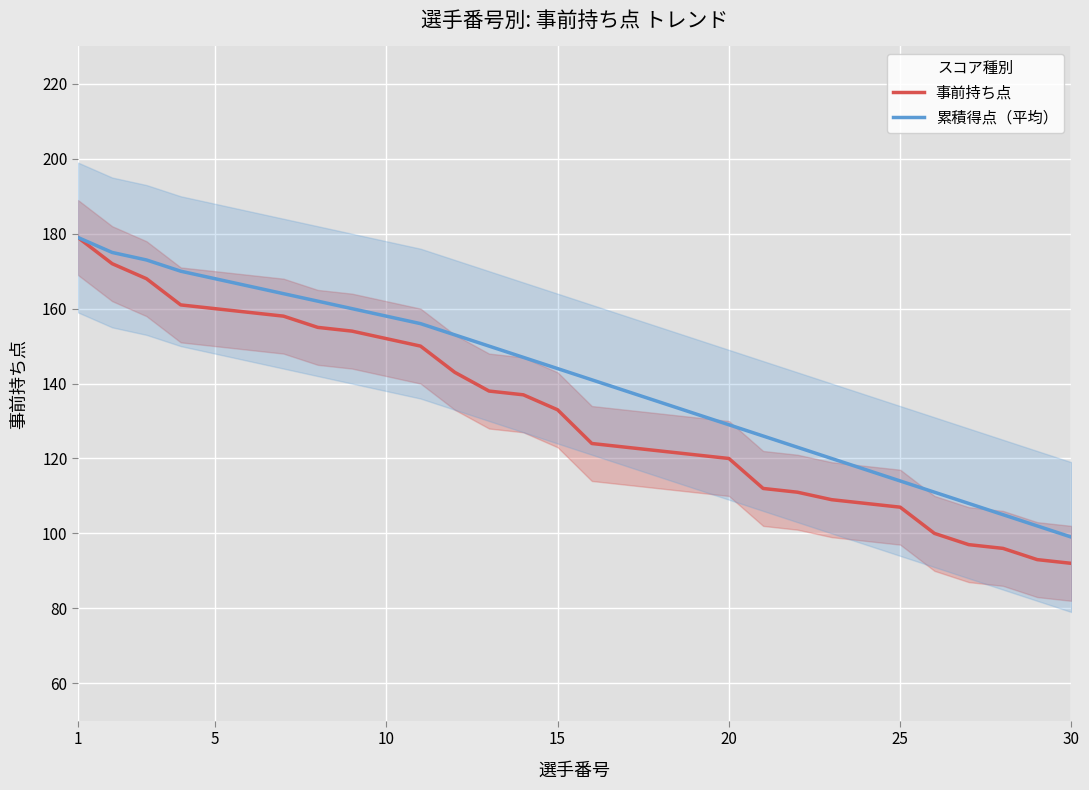

At which category is the sum across all series the highest?

1